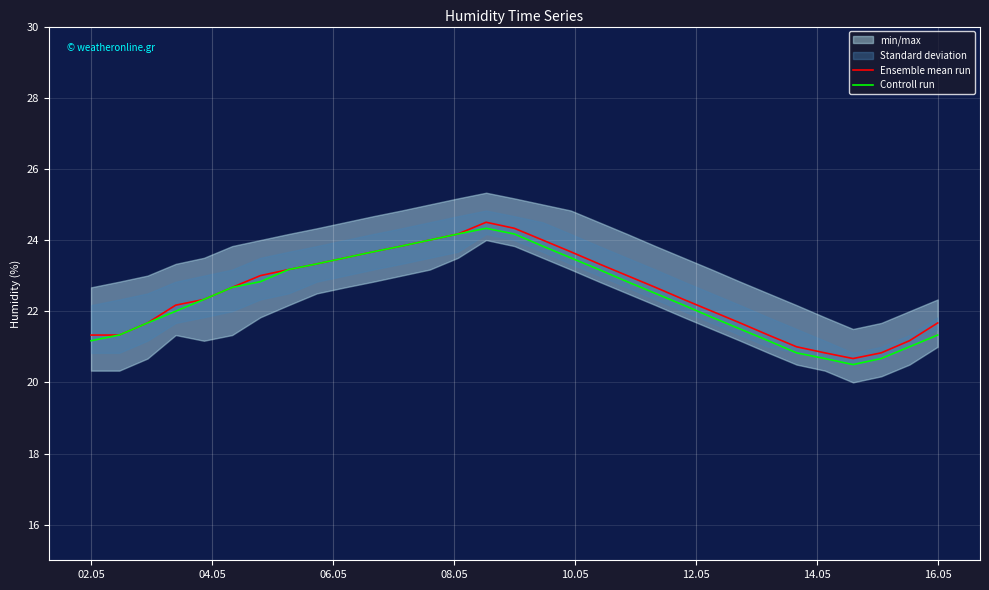

True or false: Ensemble mean run and Controll run intersect in this chart.

False